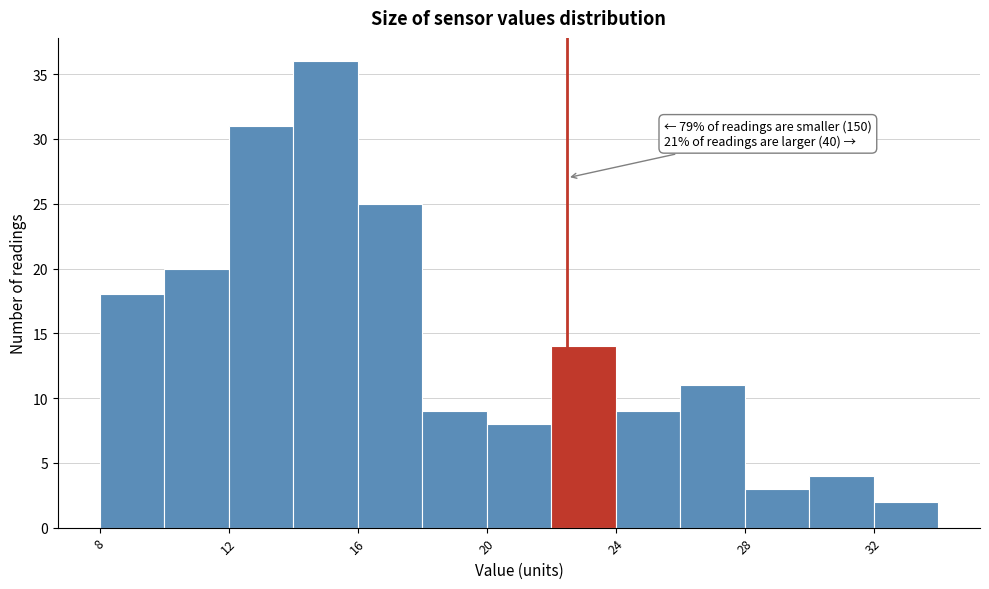

Over which range of the x-axis is the bar tallest?

14 to 16